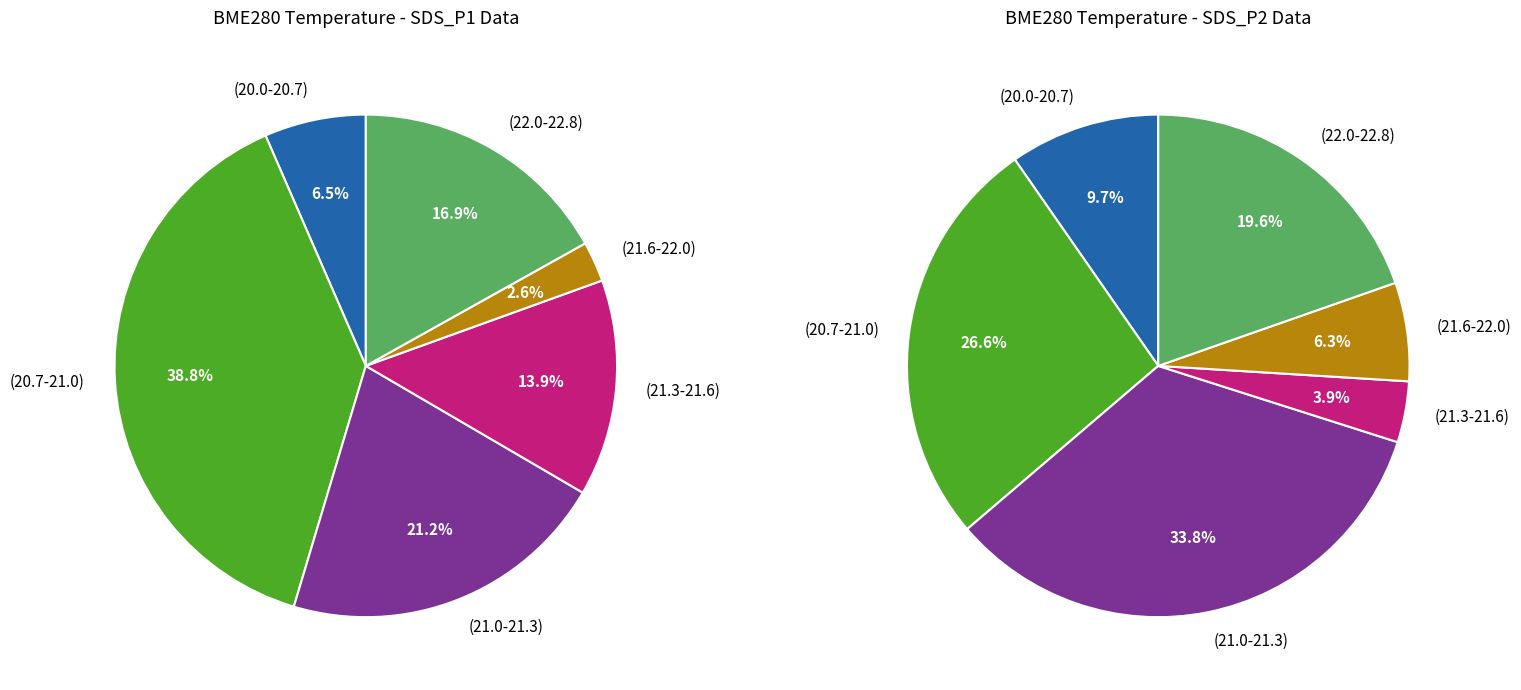

True or false: 27 accounts for 1% of the total.

False